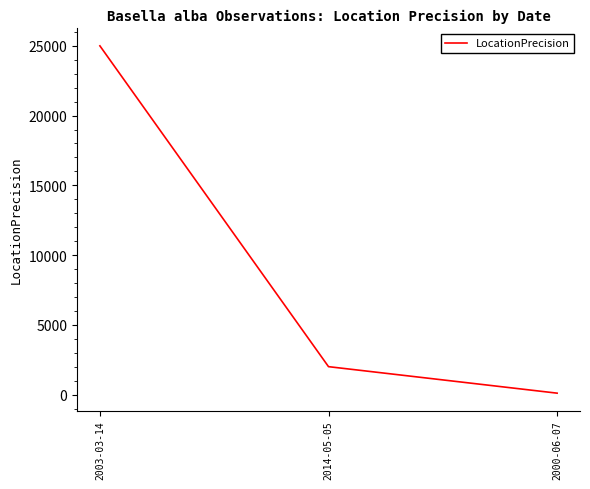

How many lines are shown in the chart?

1